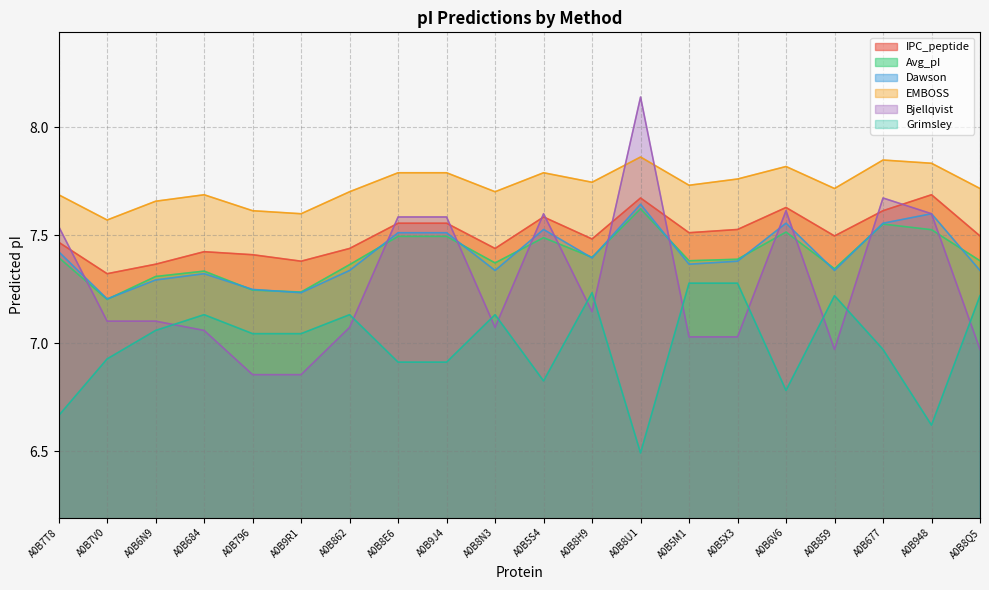

Reading left to right, list all the values displayed in this chart.

IPC_peptide: A0B7T8=7.5	A0B7V0=7.3	A0B6N9=7.4	A0B684=7.4	A0B796=7.4	A0B9R1=7.4	A0B862=7.4	A0B8E6=7.6	A0B9J4=7.6	A0B8N3=7.4	A0B5S4=7.6	A0B8H9=7.5	A0B8U1=7.7	A0B5M1=7.5	A0B5X3=7.5	A0B6V6=7.6	A0B859=7.5	A0B677=7.6	A0B948=7.7	A0B8Q5=7.5
Avg_pI: A0B7T8=7.4	A0B7V0=7.2	A0B6N9=7.3	A0B684=7.3	A0B796=7.2	A0B9R1=7.2	A0B862=7.4	A0B8E6=7.5	A0B9J4=7.5	A0B8N3=7.4	A0B5S4=7.5	A0B8H9=7.4	A0B8U1=7.6	A0B5M1=7.4	A0B5X3=7.4	A0B6V6=7.5	A0B859=7.3	A0B677=7.6	A0B948=7.5	A0B8Q5=7.4
Dawson: A0B7T8=7.4	A0B7V0=7.2	A0B6N9=7.3	A0B684=7.3	A0B796=7.2	A0B9R1=7.2	A0B862=7.3	A0B8E6=7.5	A0B9J4=7.5	A0B8N3=7.3	A0B5S4=7.5	A0B8H9=7.4	A0B8U1=7.6	A0B5M1=7.4	A0B5X3=7.4	A0B6V6=7.6	A0B859=7.3	A0B677=7.6	A0B948=7.6	A0B8Q5=7.3
EMBOSS: A0B7T8=7.7	A0B7V0=7.6	A0B6N9=7.7	A0B684=7.7	A0B796=7.6	A0B9R1=7.6	A0B862=7.7	A0B8E6=7.8	A0B9J4=7.8	A0B8N3=7.7	A0B5S4=7.8	A0B8H9=7.7	A0B8U1=7.9	A0B5M1=7.7	A0B5X3=7.8	A0B6V6=7.8	A0B859=7.7	A0B677=7.8	A0B948=7.8	A0B8Q5=7.7
Bjellqvist: A0B7T8=7.5	A0B7V0=7.1	A0B6N9=7.1	A0B684=7.1	A0B796=6.9	A0B9R1=6.9	A0B862=7.1	A0B8E6=7.6	A0B9J4=7.6	A0B8N3=7.1	A0B5S4=7.6	A0B8H9=7.1	A0B8U1=8.1	A0B5M1=7.0	A0B5X3=7.0	A0B6V6=7.6	A0B859=7.0	A0B677=7.7	A0B948=7.6	A0B8Q5=7.0
Grimsley: A0B7T8=6.7	A0B7V0=6.9	A0B6N9=7.1	A0B684=7.1	A0B796=7.0	A0B9R1=7.0	A0B862=7.1	A0B8E6=6.9	A0B9J4=6.9	A0B8N3=7.1	A0B5S4=6.8	A0B8H9=7.2	A0B8U1=6.5	A0B5M1=7.3	A0B5X3=7.3	A0B6V6=6.8	A0B859=7.2	A0B677=7.0	A0B948=6.6	A0B8Q5=7.2